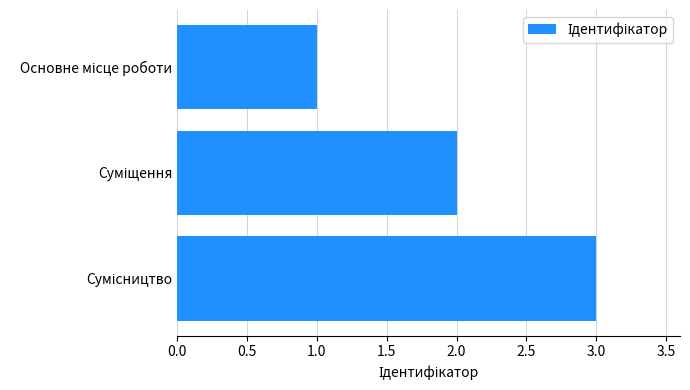

What is the sum of all values?

6